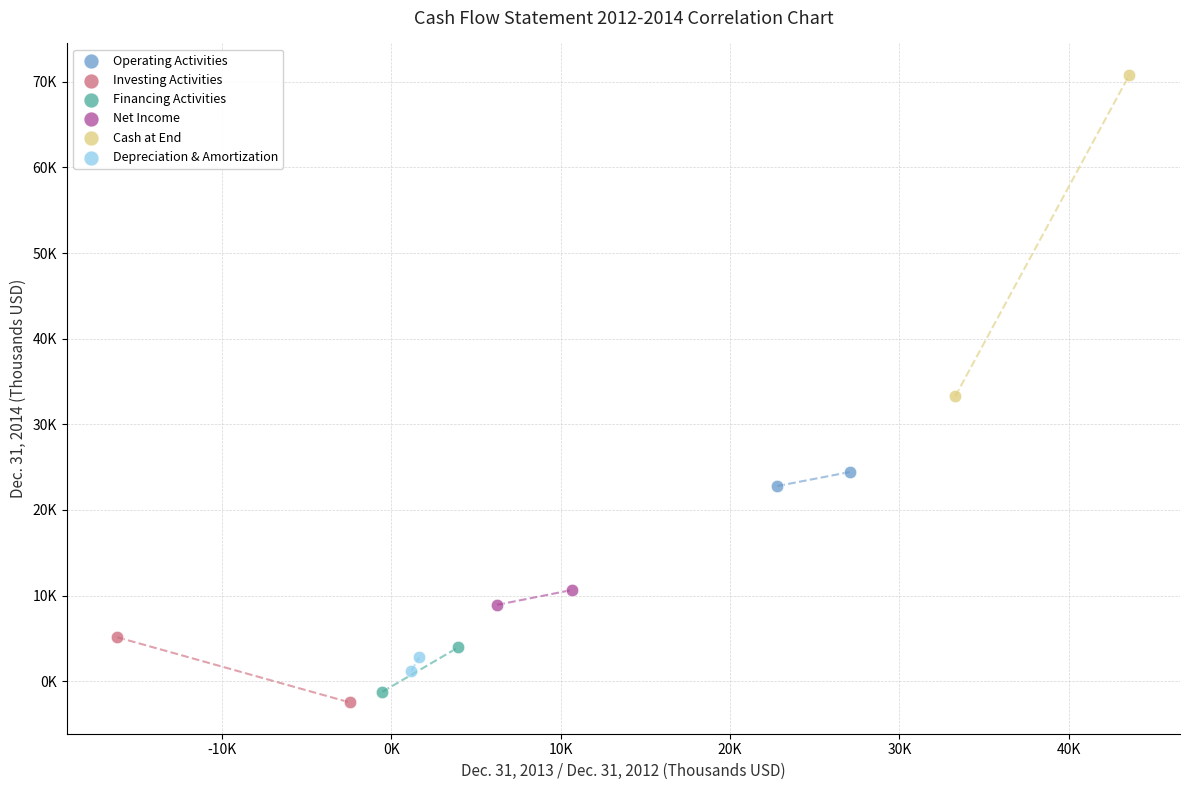

Which series reaches the minimum Y coordinate?

Investing Activities